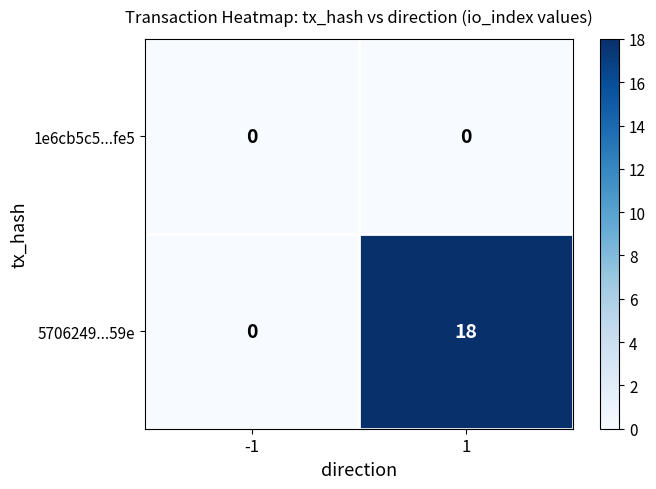

Which series changed the most between -1 and 1?

5706249...59e